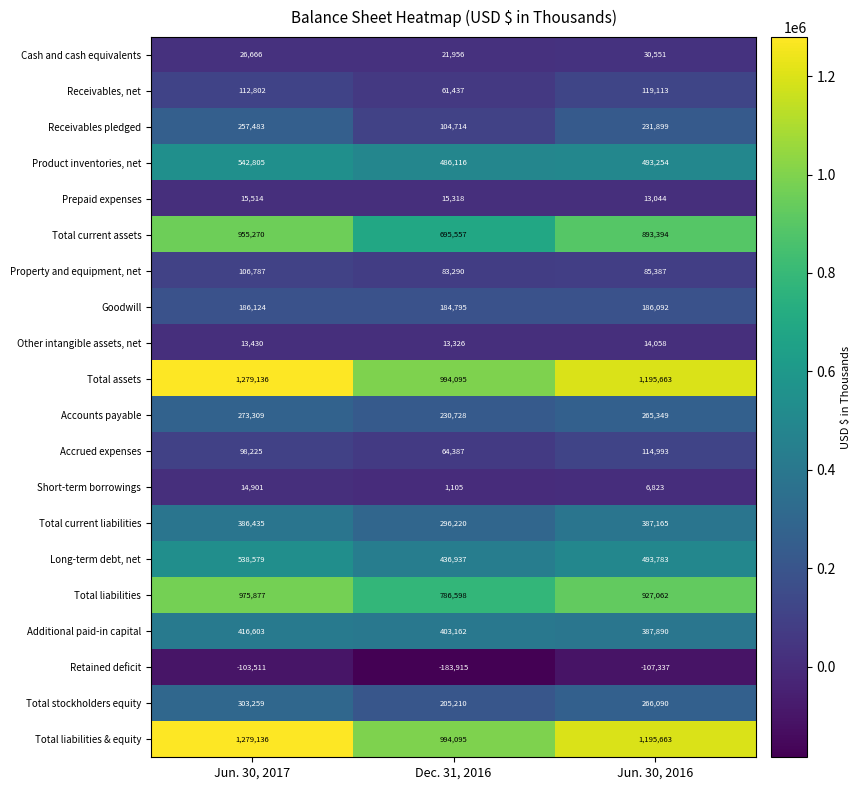

At which category does the chart reach its minimum across all series?

Dec. 31, 2016